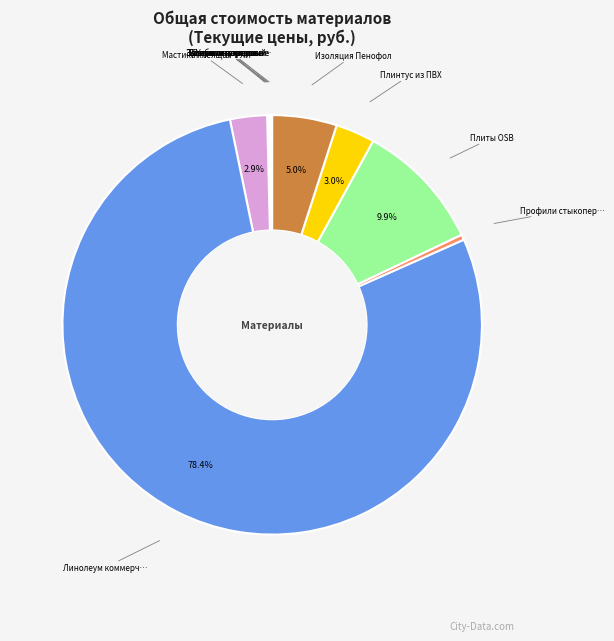

Is there any slice that represents more than half of the pie?

Yes